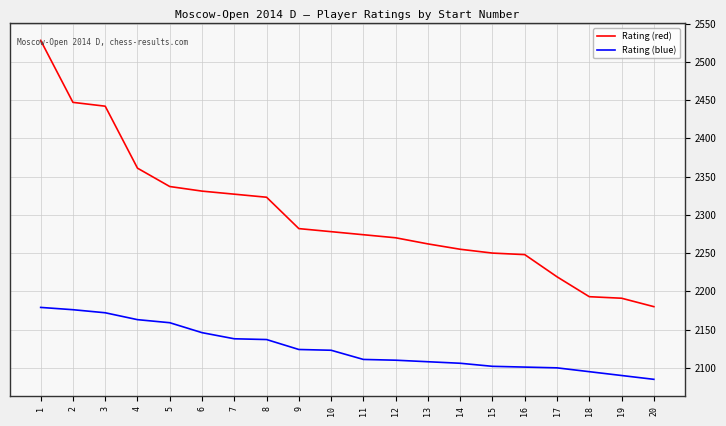

List the series in order of their overall mean, lowest first.

Rating (blue), Rating (red)